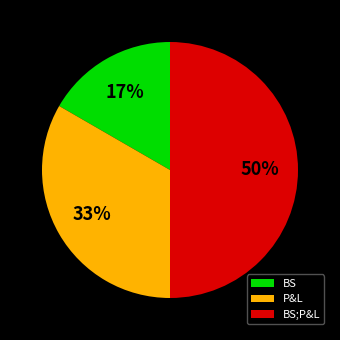

Does P&L account for over 50% of the chart?

No